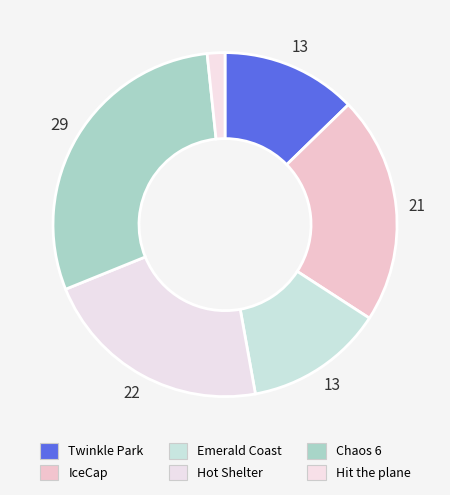

Which category has the smallest portion of the pie?

Hit the plane